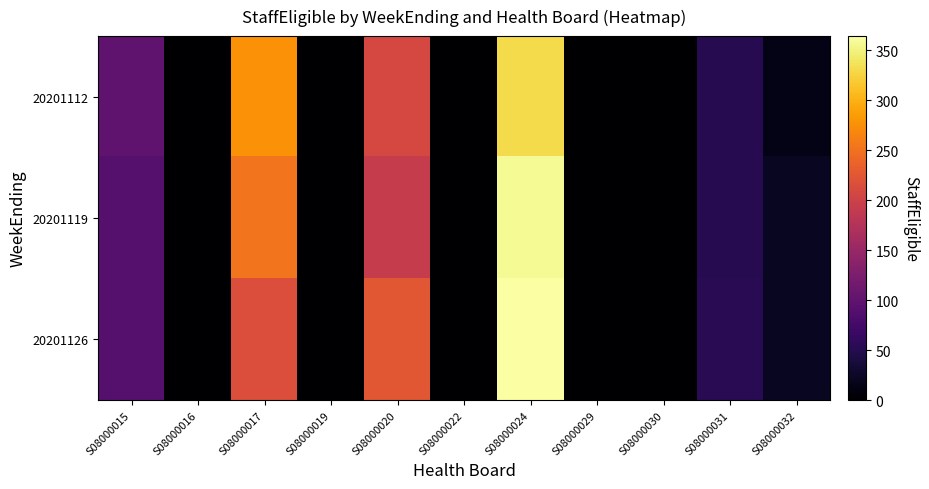

Count the number of categories in the chart.

11